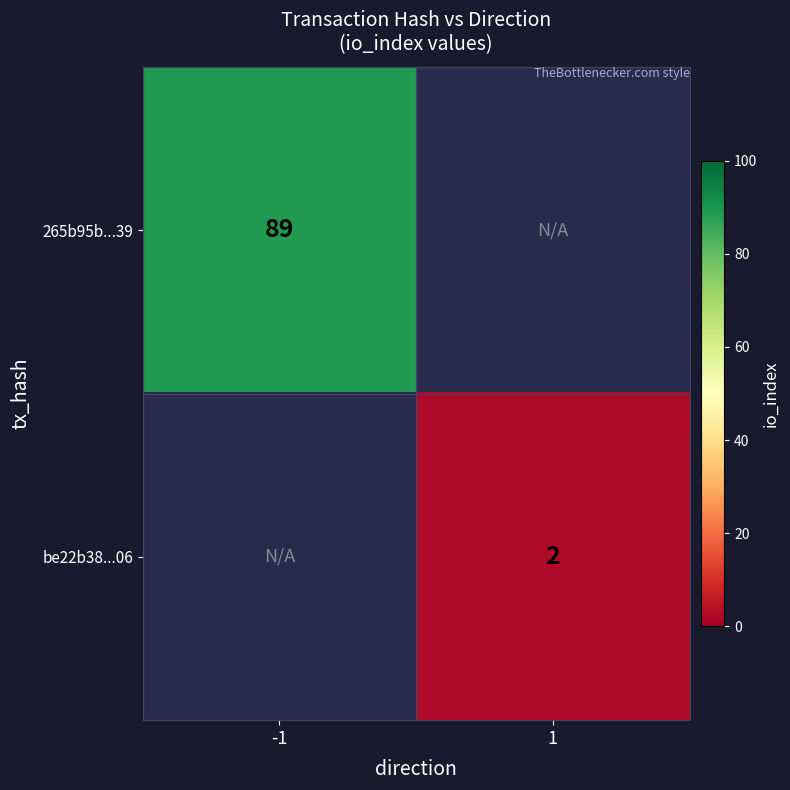

Is the value of be22b38...06 at 1 greater than the value of 265b95b...39 at -1?

No